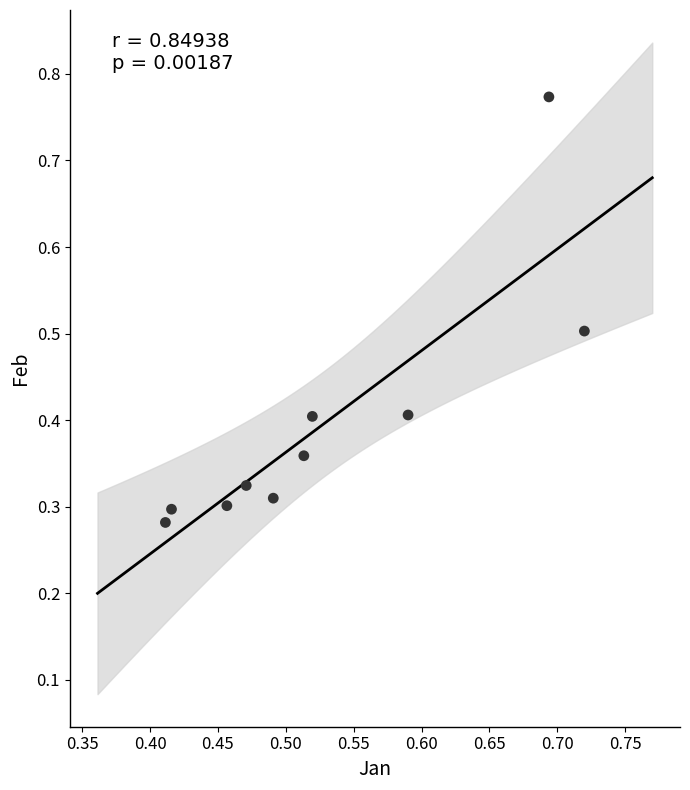

What is the range of Y values (max minus min)?

0.5